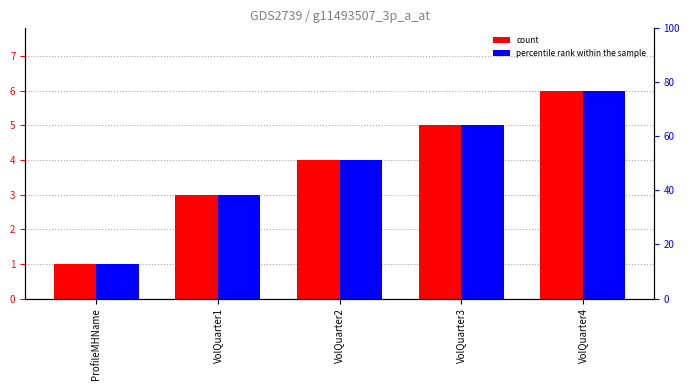

Which category has the lowest value across all series?

ProfileMHName